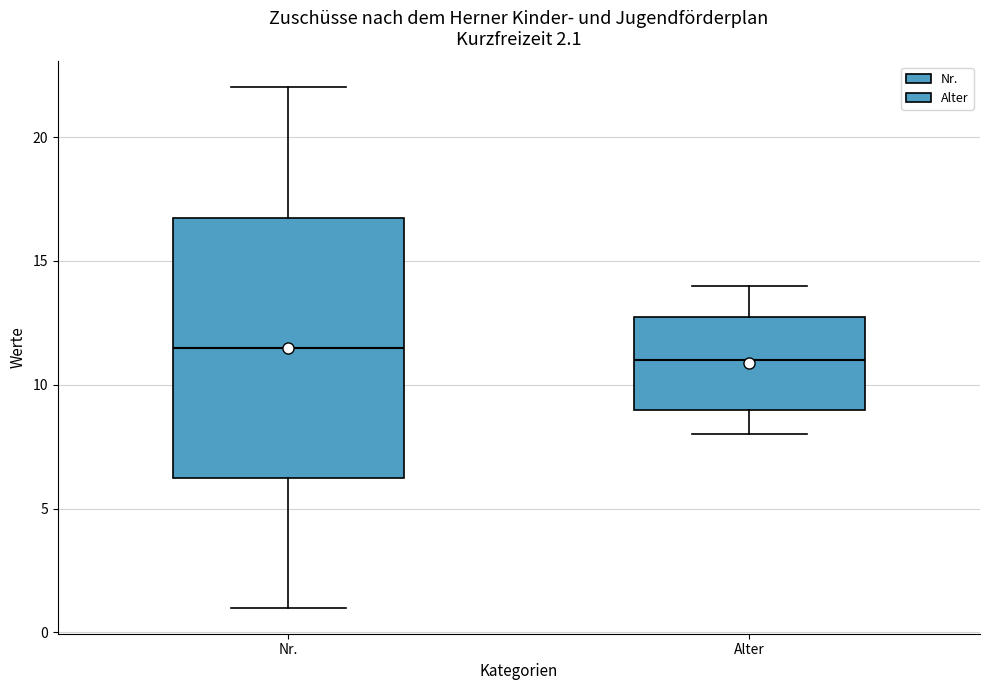

Reading left to right, read every box against the y-axis: the position of its median line, the range the box covers, and the ends of its whiskers. The values are not printed on the chart, so give them approximately, as read against the axis.

Nr.: median 11.5, box 6.5 to 17.0, whiskers 1.0 to 22.0
Alter: median 11.0, box 9.0 to 13.0, whiskers 8.0 to 14.0